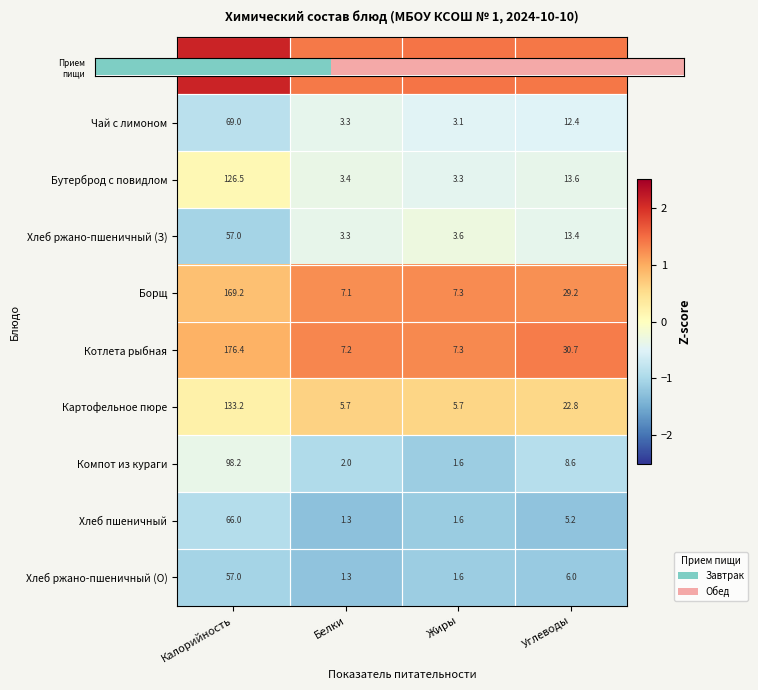

True or false: Чай с лимоном has a value of -0.5 at Жиры.

False